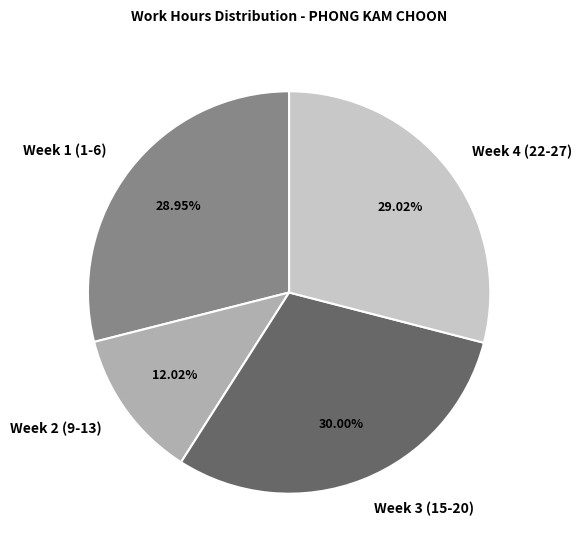

Combined, do Week 3 (15-20) and Week 2 (9-13) account for over 50%?

No